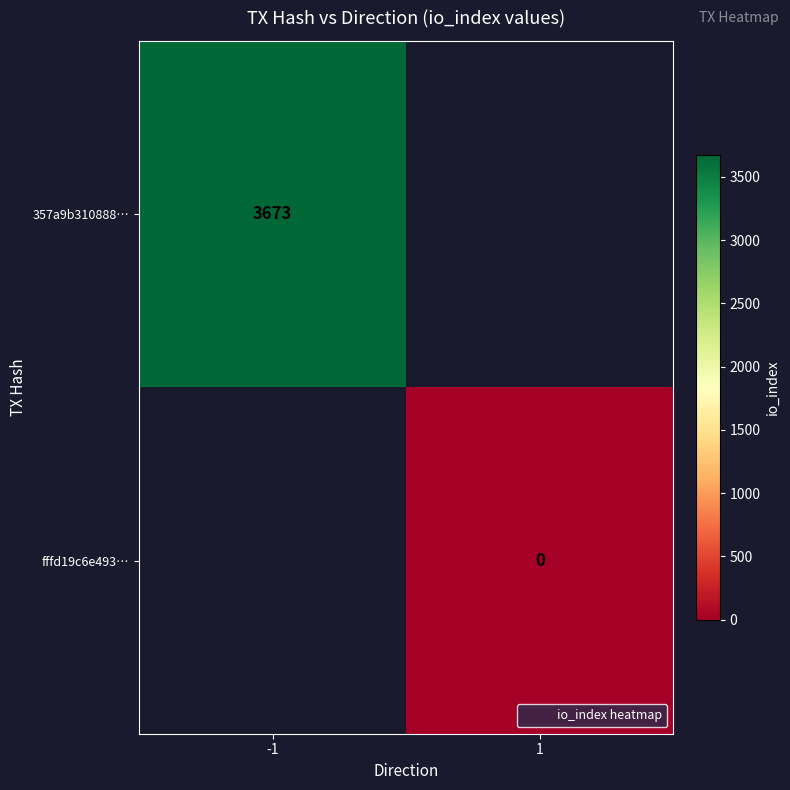

At which label does fffd19c6e493… reach its minimum?

-1